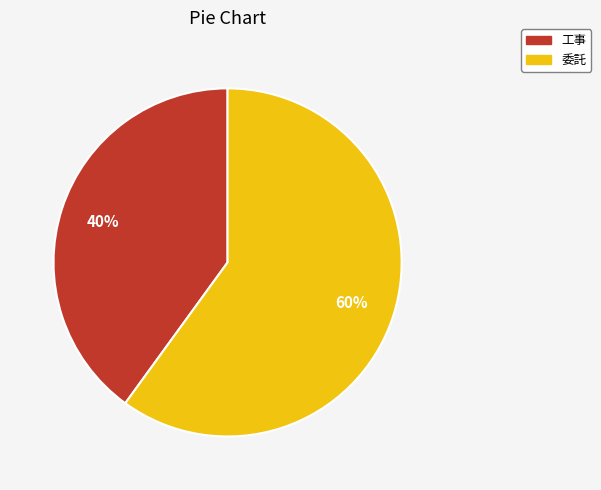

Combined, do 委託 and 工事 account for over 50%?

Yes